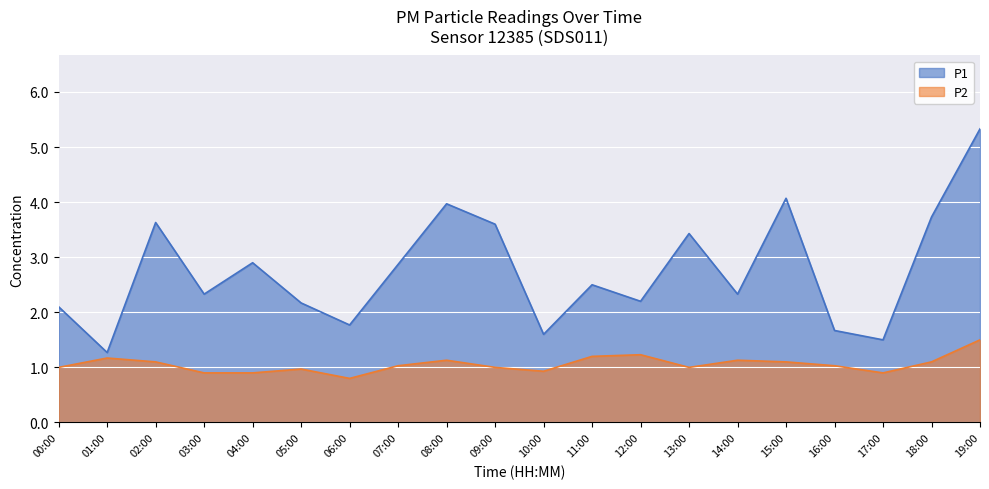

What position from the right is 00:00?

20